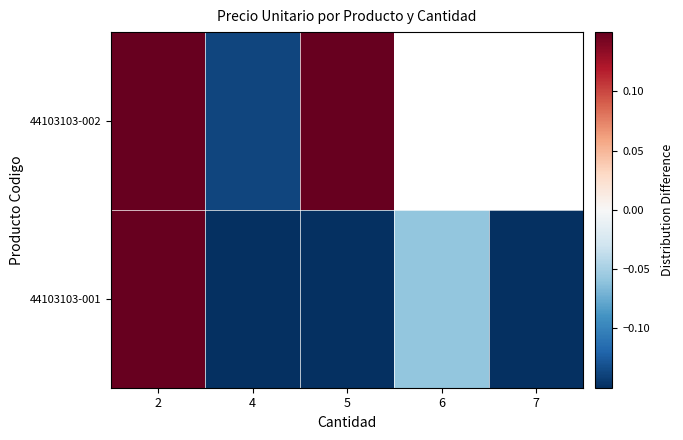

The value of 44103103-001 at 6 is -0.1. True or false?

False